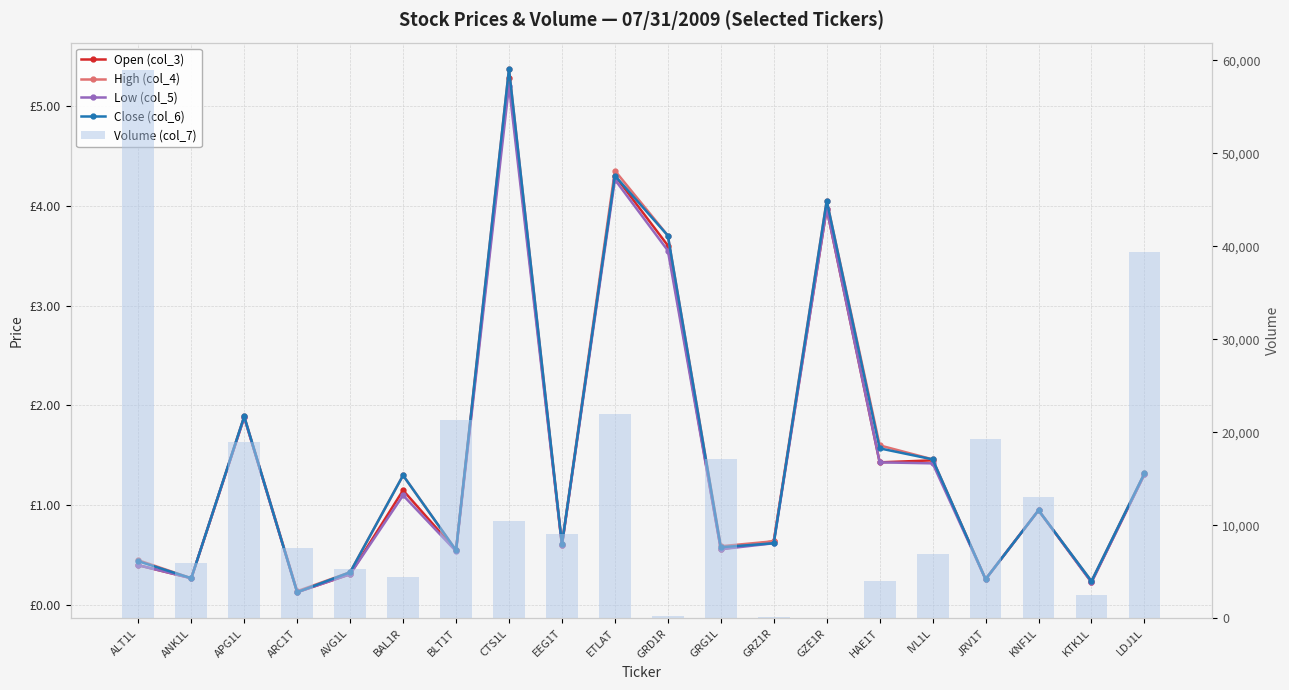

Where is Low (col_5) nearest to the value 2?

APG1L